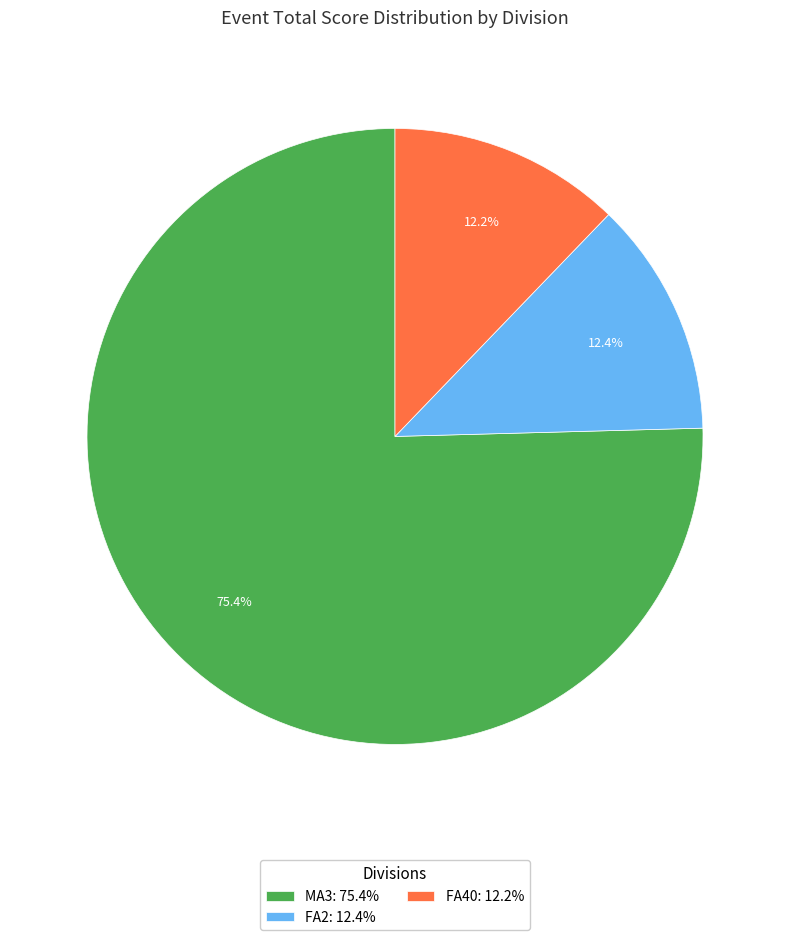

The MA3 slice represents 75% of the pie. True or false?

True